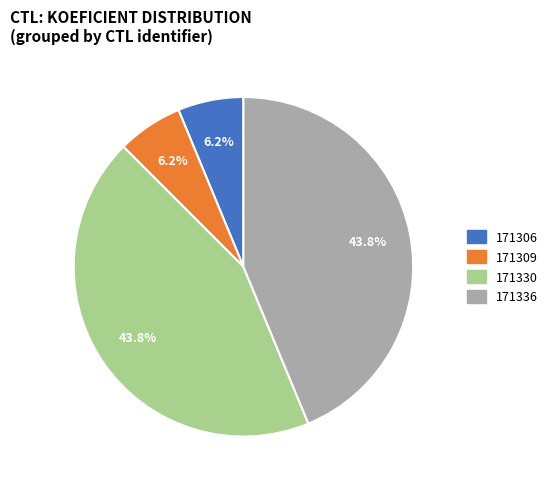

Is there any slice that represents more than half of the pie?

No